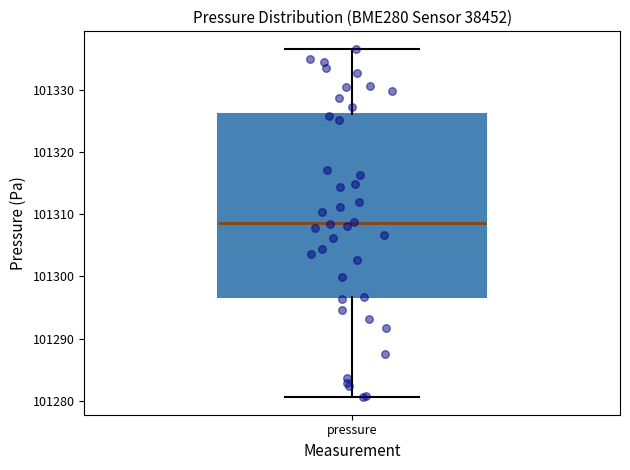

Read this box plot against the y-axis: the position of the median line, the range covered by the box, and the ends of both whiskers. The values are not printed on the chart, so give them approximately, as read against the axis.

median 101309, box 101297 to 101326, whiskers 101281 to 101337